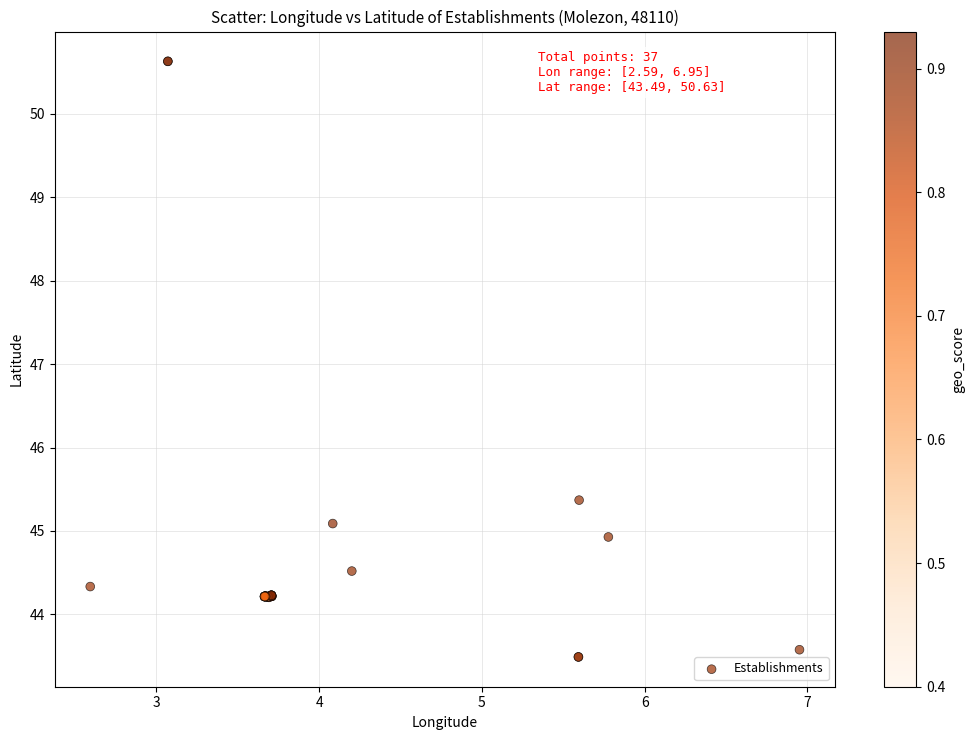

What Y value in the scatter plot is closest to 47?

45.4